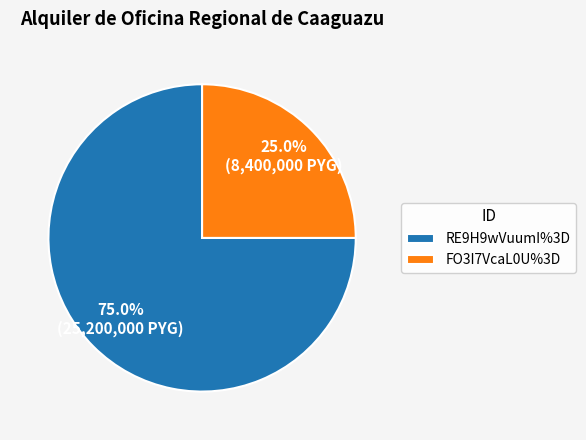

Between RE9H9wVuumI%3D and FO3I7VcaL0U%3D, which is larger?

RE9H9wVuumI%3D